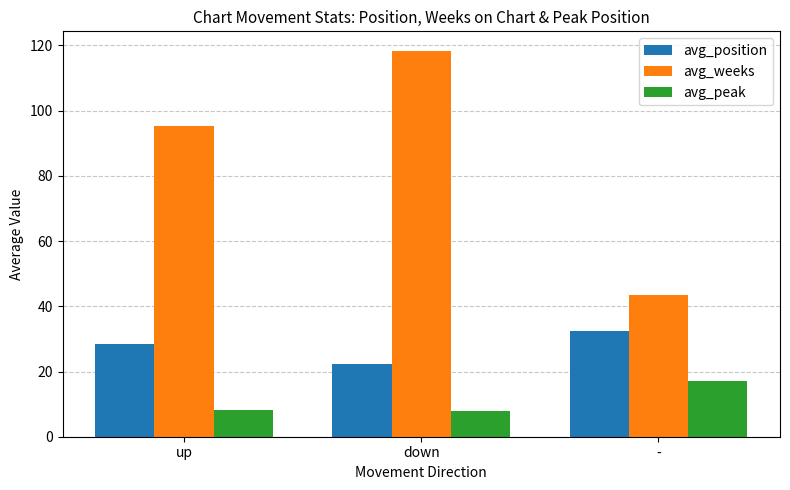

How many groups of bars are there?

3